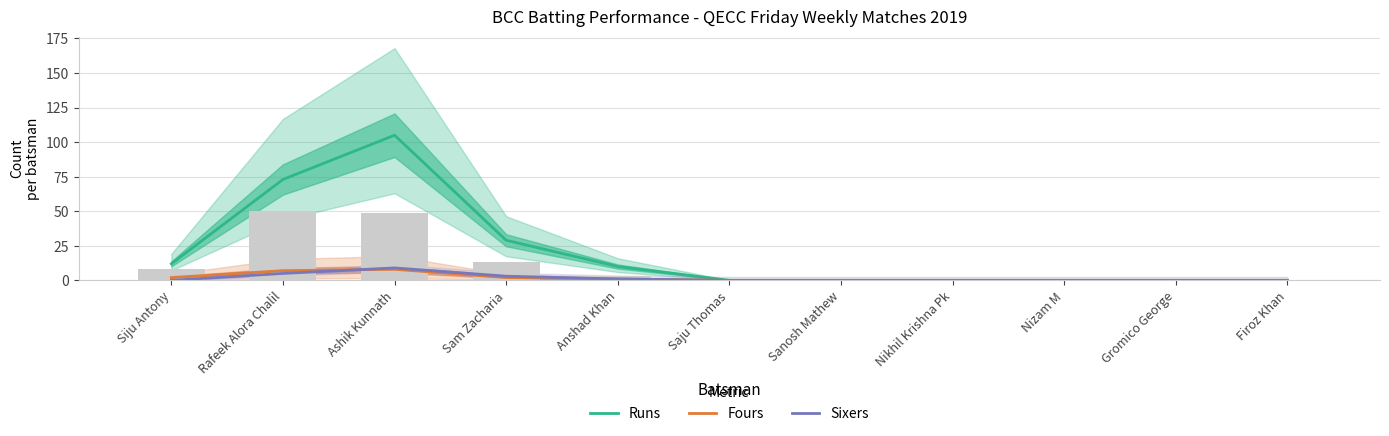

What is the difference between the maximum and second lowest values in the Sixers series?

9